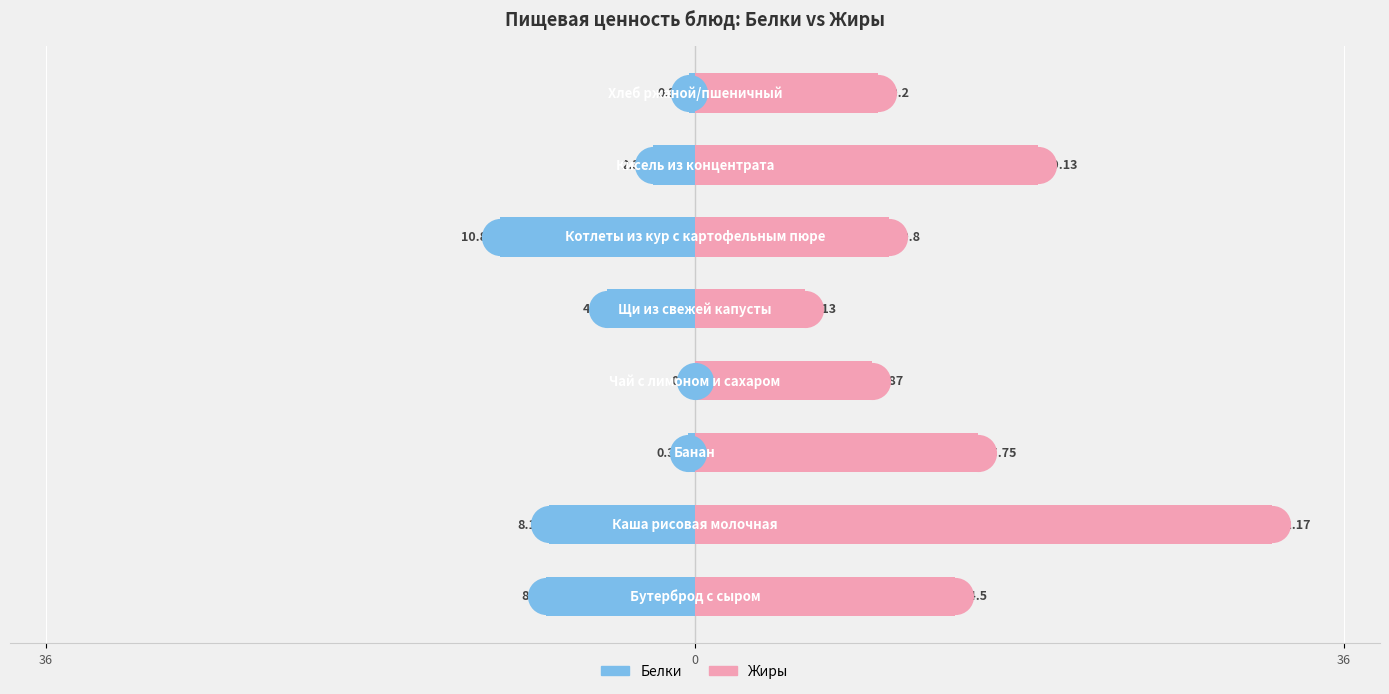

Which series has the largest total across all categories?

Жиры